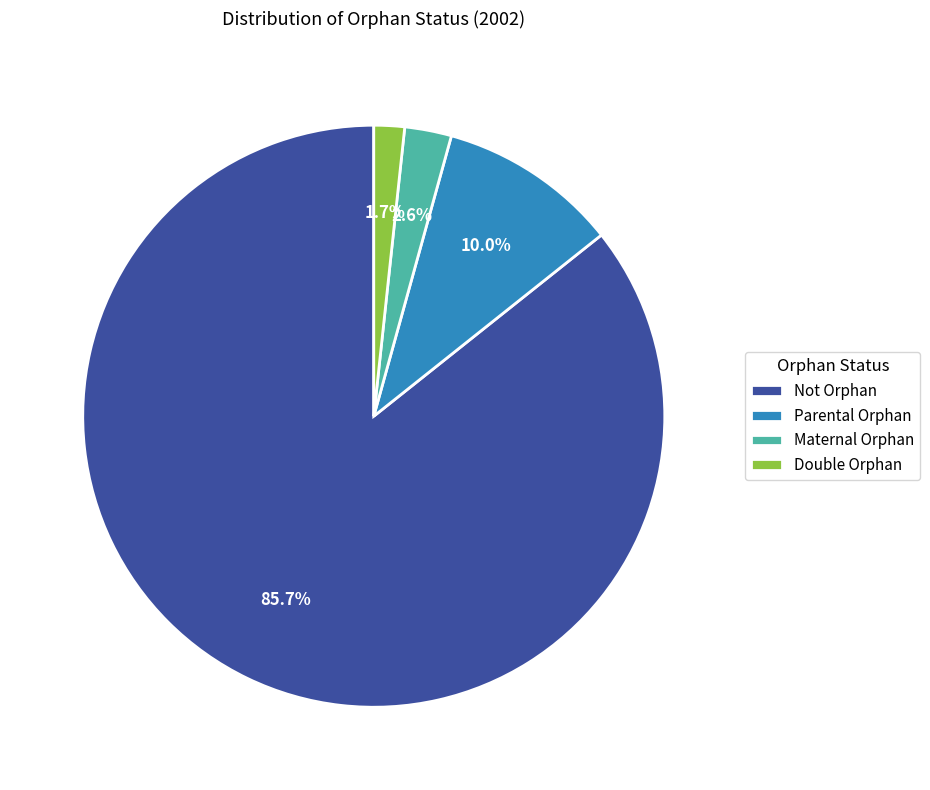

The Parental Orphan slice represents 22% of the pie. True or false?

False